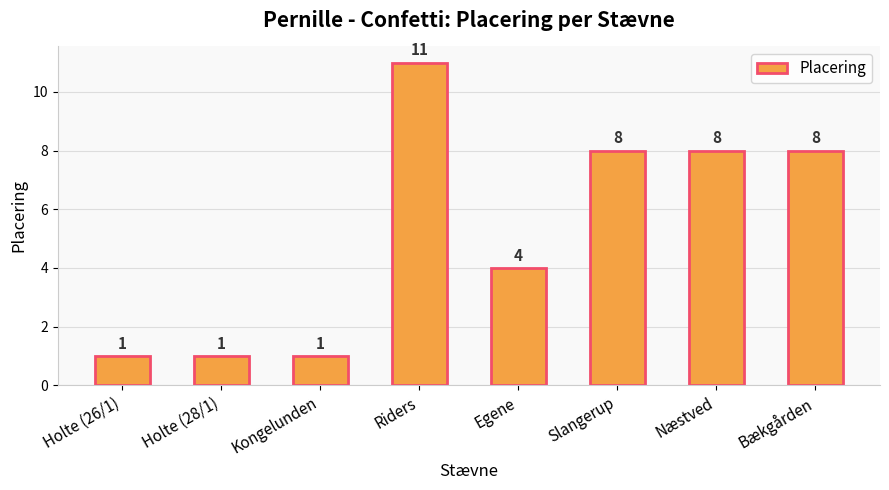

How many bars are there in total?

8